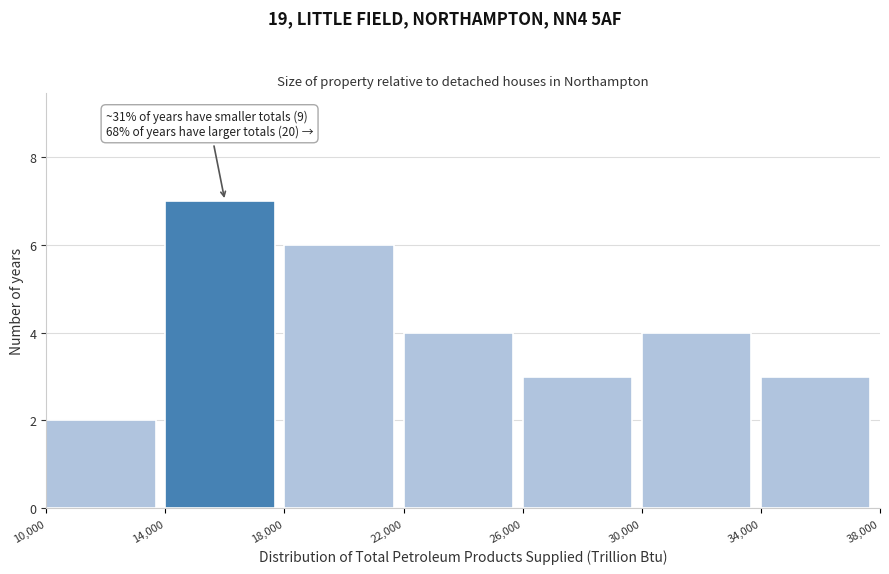

Over which range of the x-axis is the bar tallest?

14,000 to 18,000